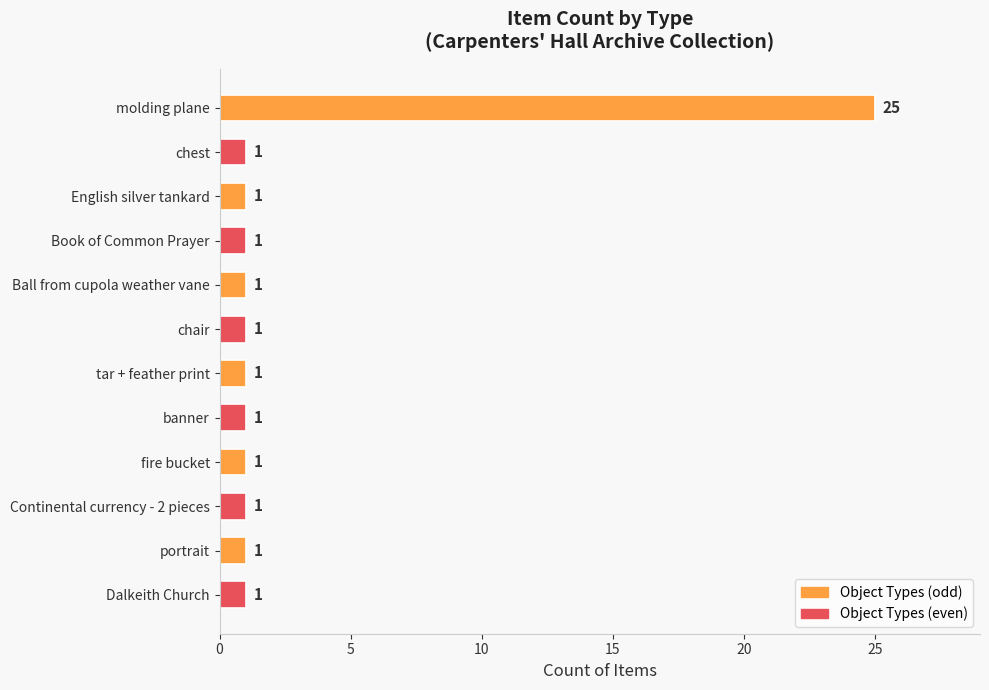

Are the bars grouped side by side (vs. stacked)?

No